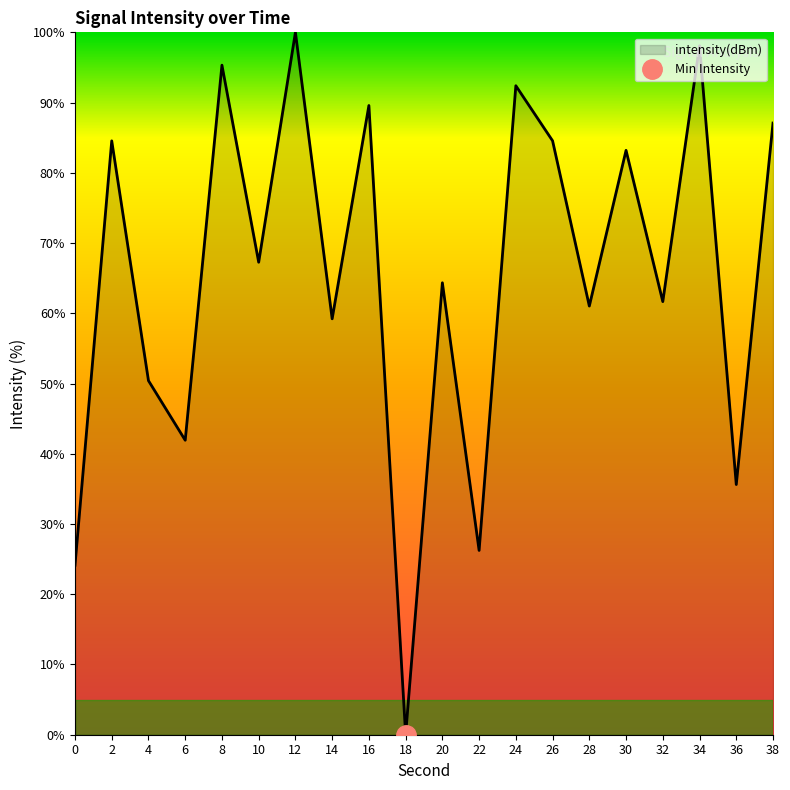

True or false: the data shows 26.0 at 32.

False